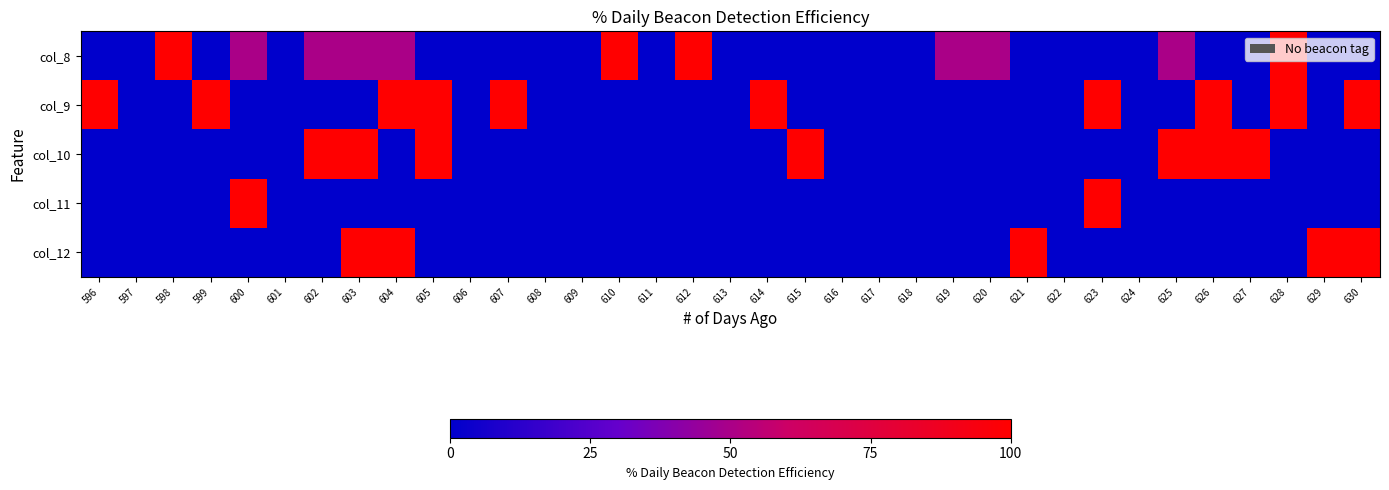

At 614, list the series in order from smallest to largest.

col_8, col_10, col_11, col_12, col_9